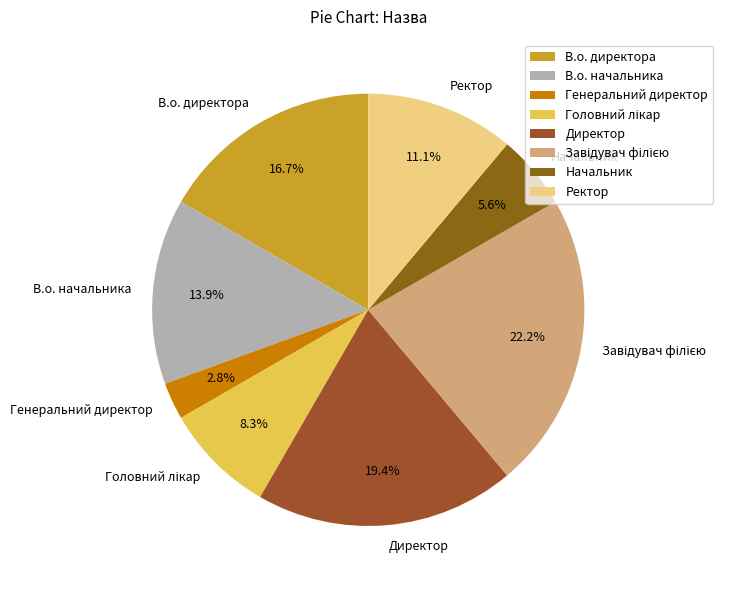

Does any single category account for the majority?

No